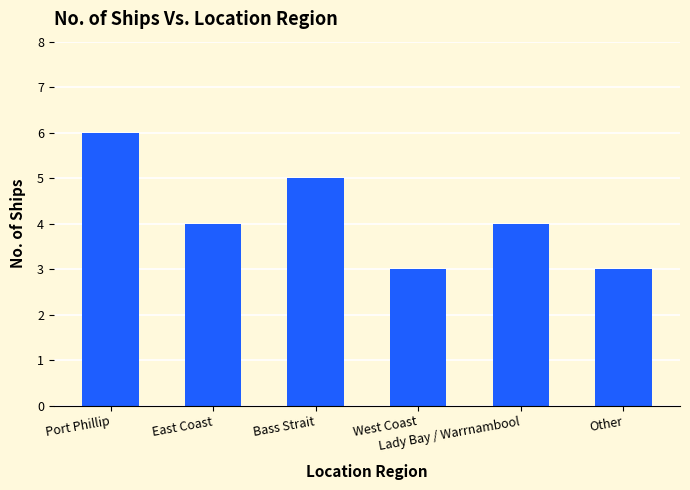

What is the label of the 4th bar from the left?

West Coast